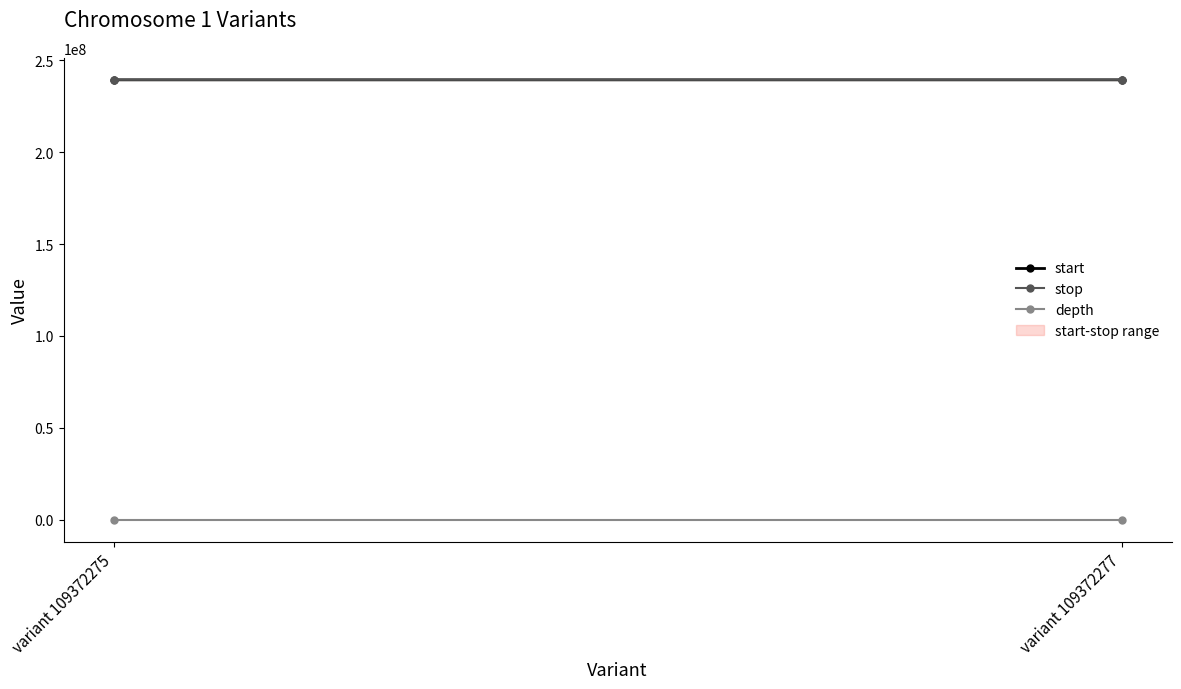

What is the smallest value displayed?

3